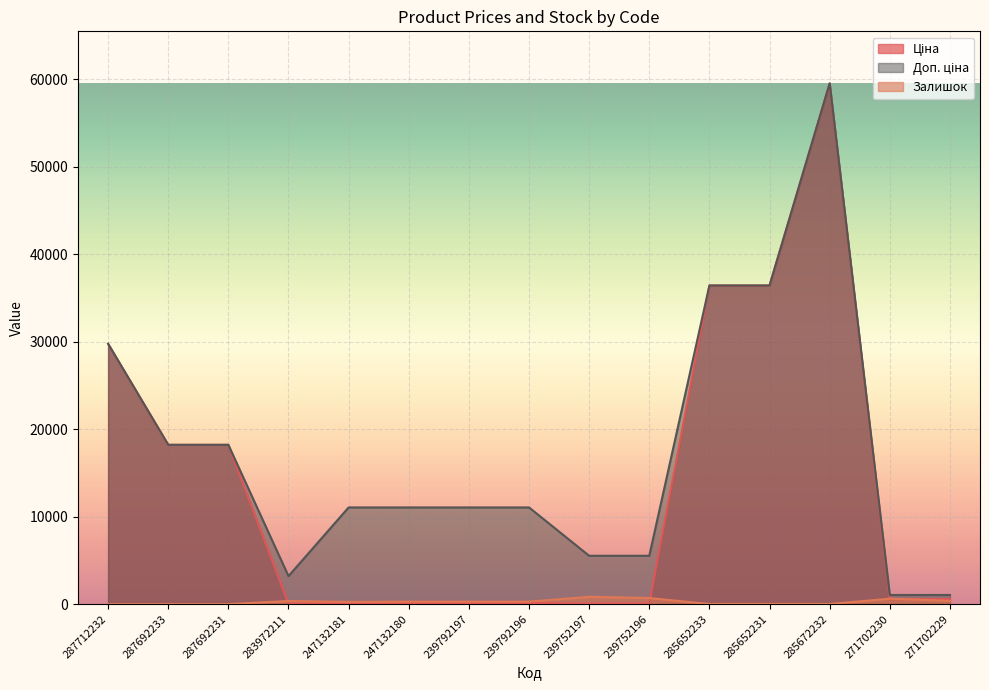

What is the difference between the maximum and minimum values in the Залишок series?

838.0